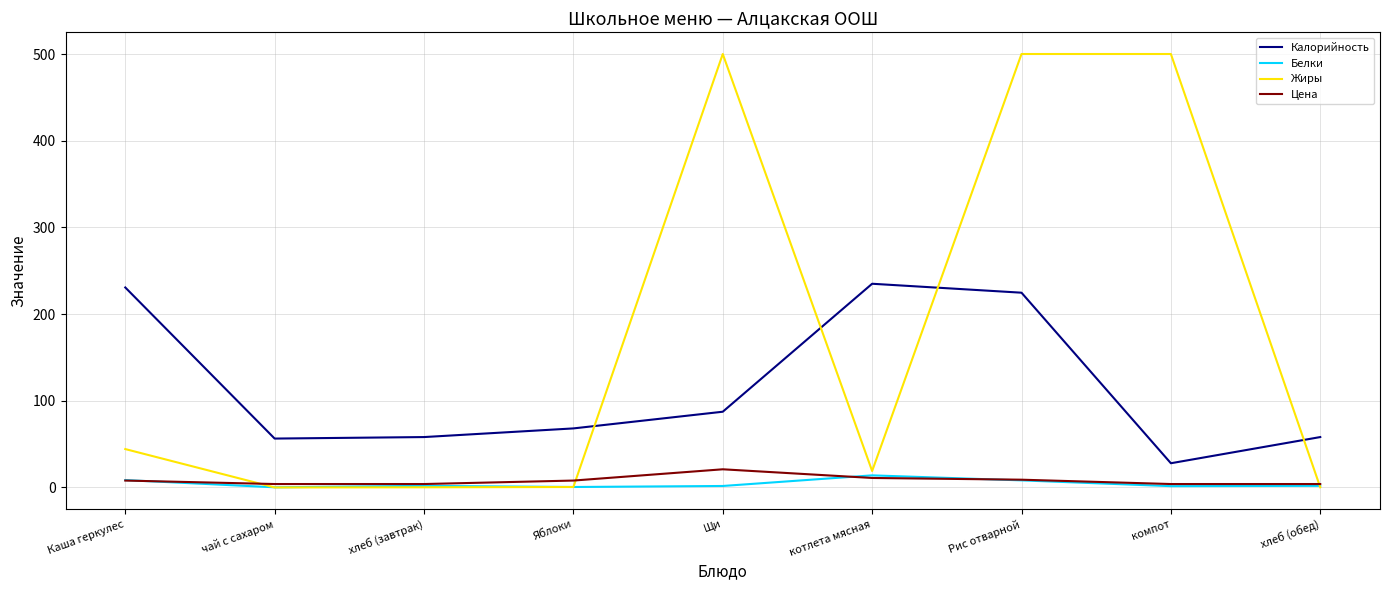

True or false: Калорийность has a value of 24.0 at Щи.

False